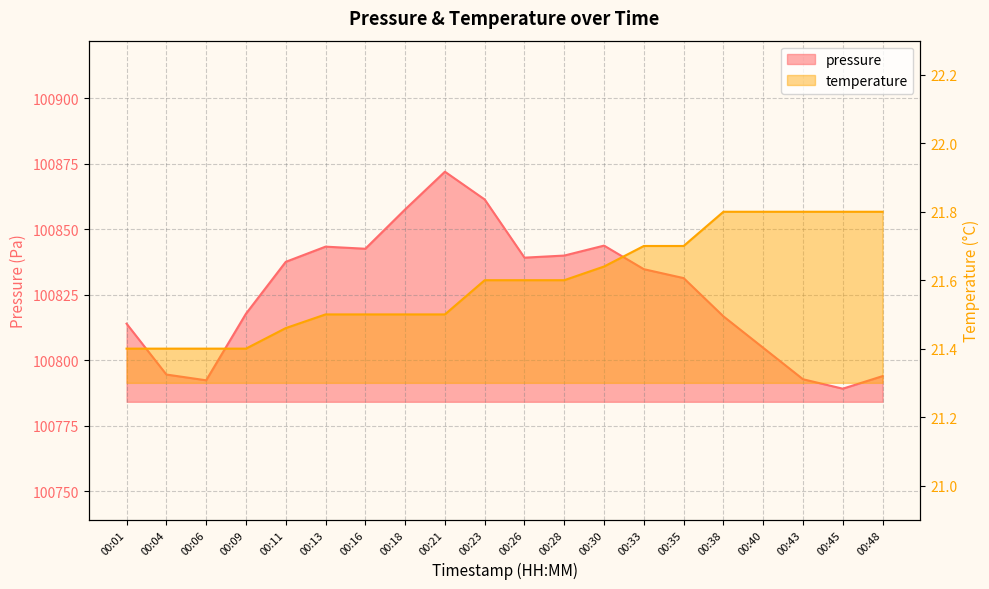

What is the average value of the pressure series?

100826.0